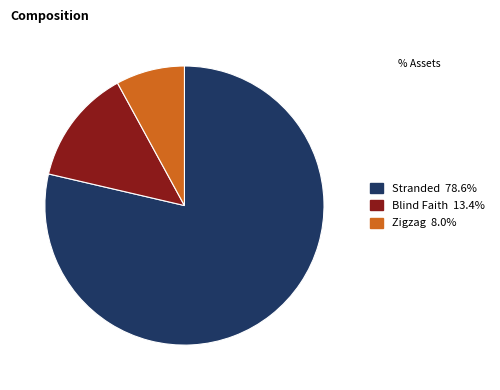

What is the largest slice in the pie chart?

Stranded